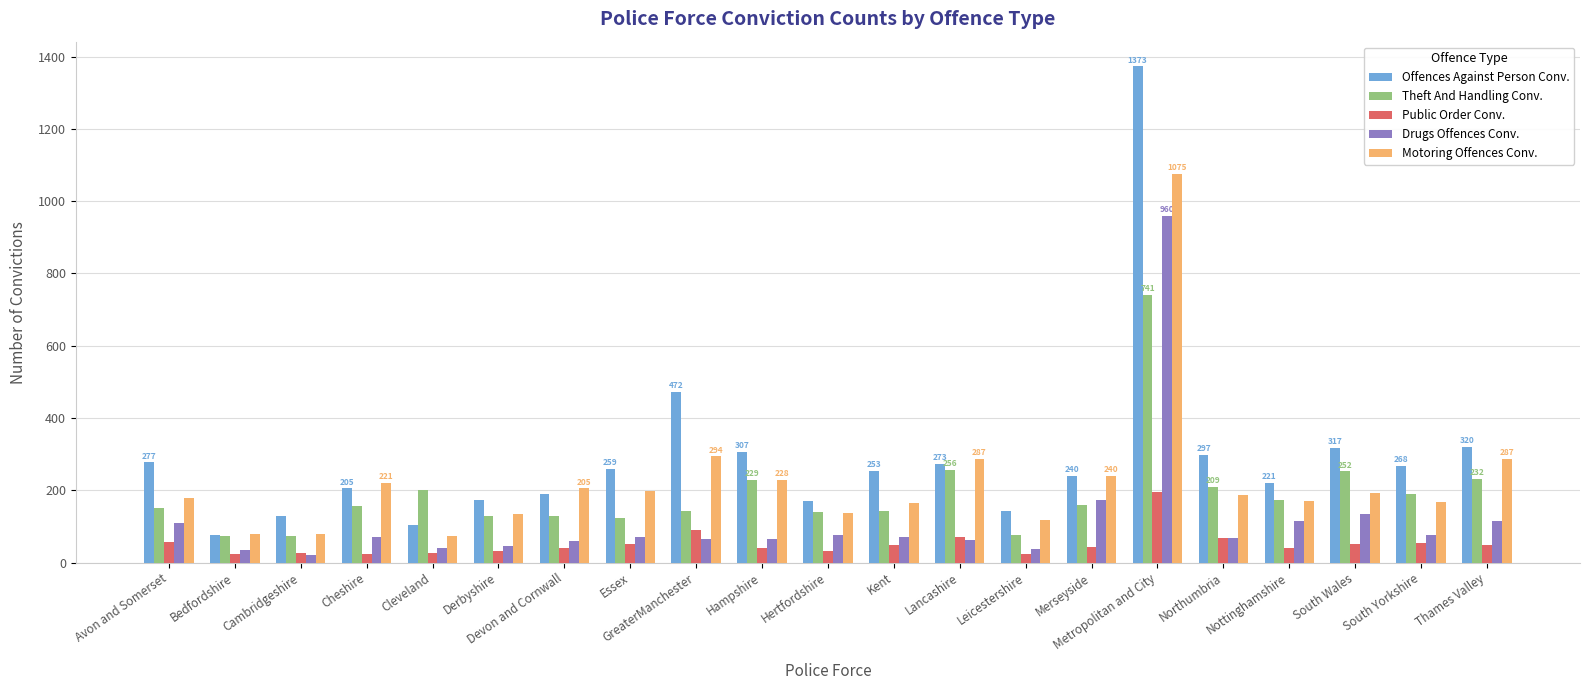

Are the bars grouped side by side (vs. stacked)?

Yes